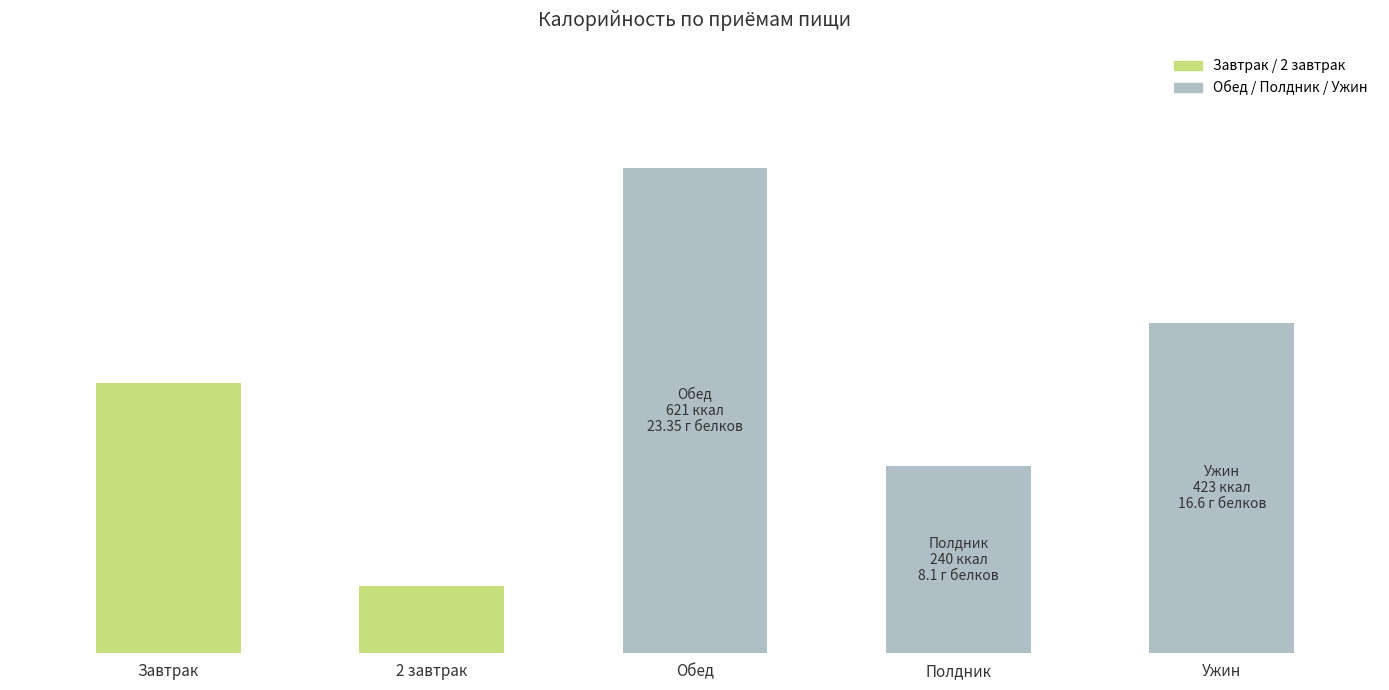

What is the change in value from Завтрак to Полдник?

-106